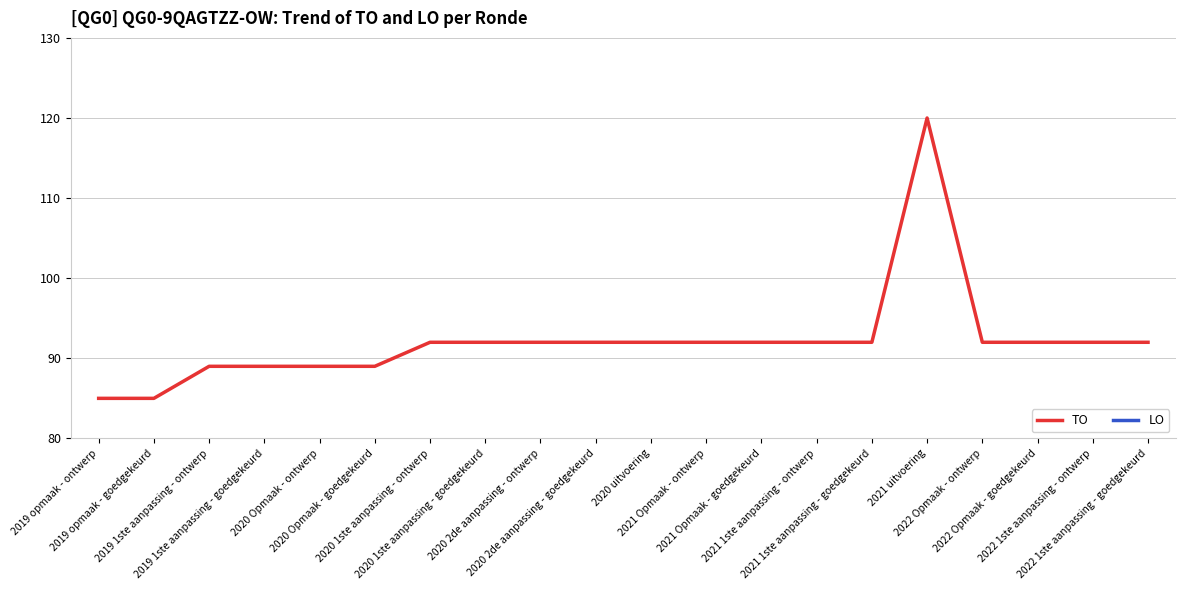

Read the TO value at 2020 Opmaak - ontwerp, to the nearest 10.

90